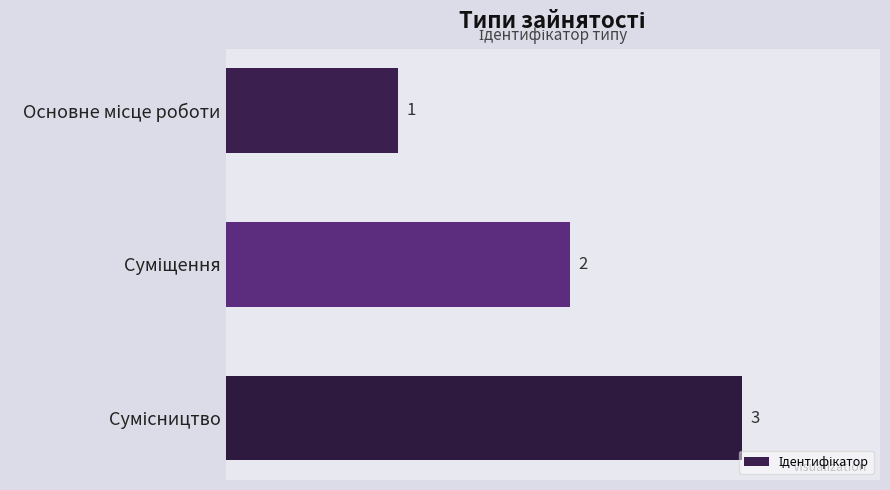

Count the values in the range 1 to 3.

3